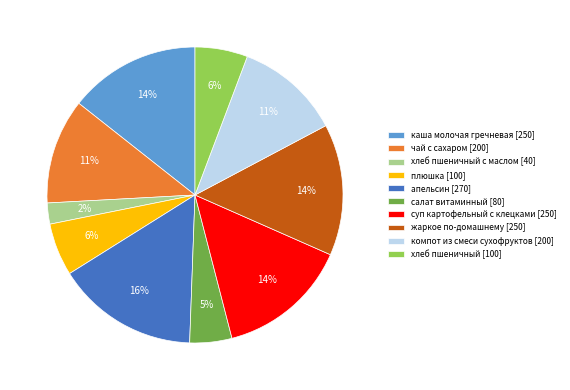

True or false: каша молочая гречневая [250] accounts for 21% of the total.

False